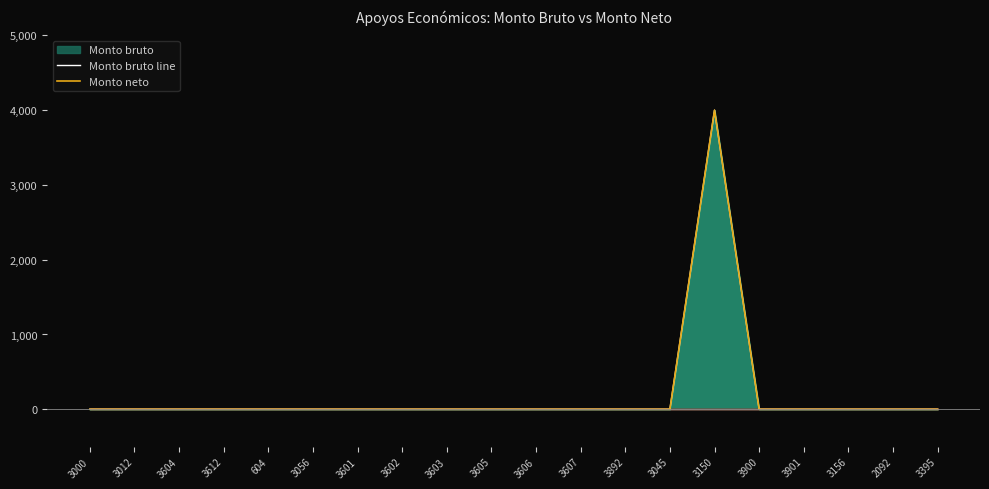

At which label is Monto bruto line closest to 2000?

3000